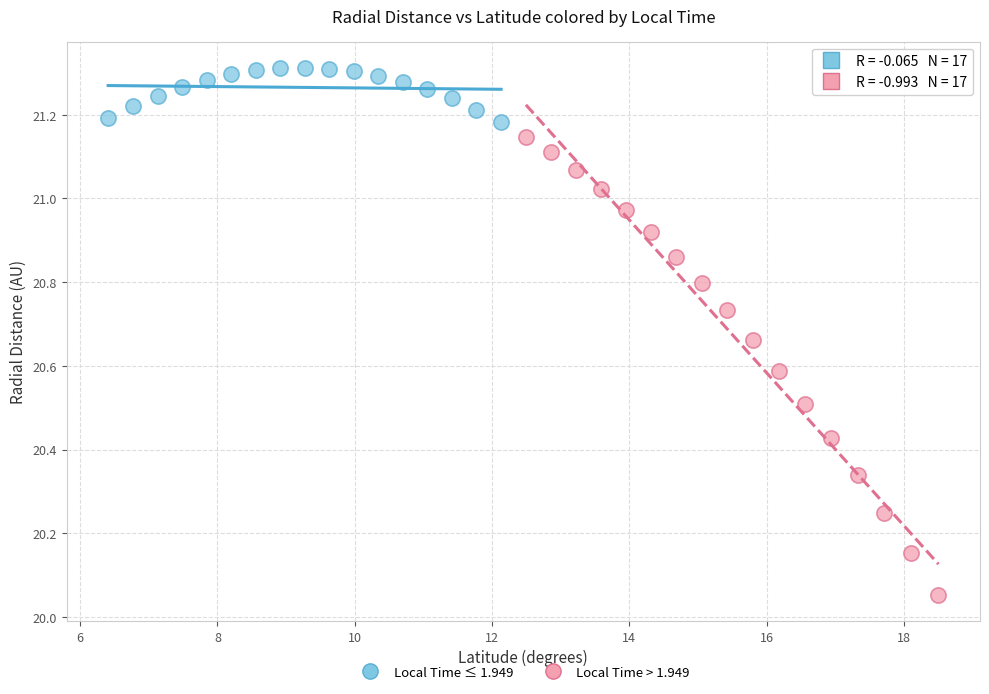

Which series has the widest spread of Y values?

Local Time > 1.949